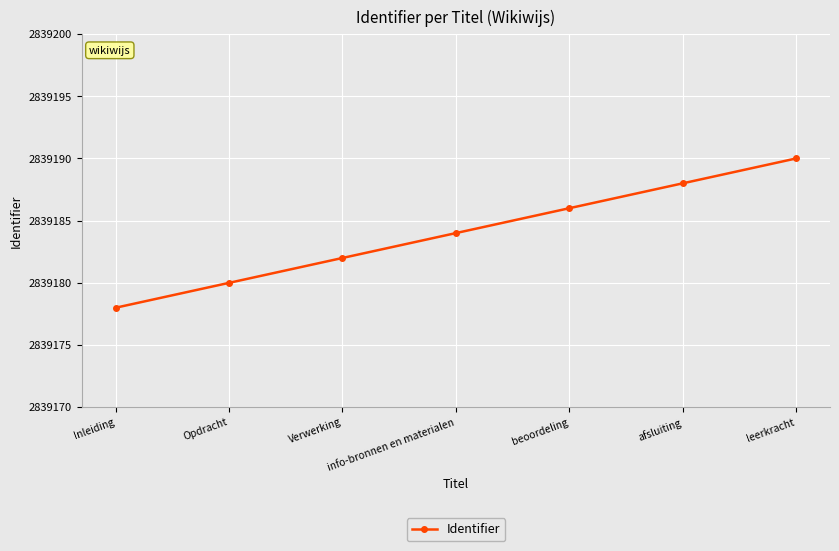

What is the greatest value displayed?

2839190